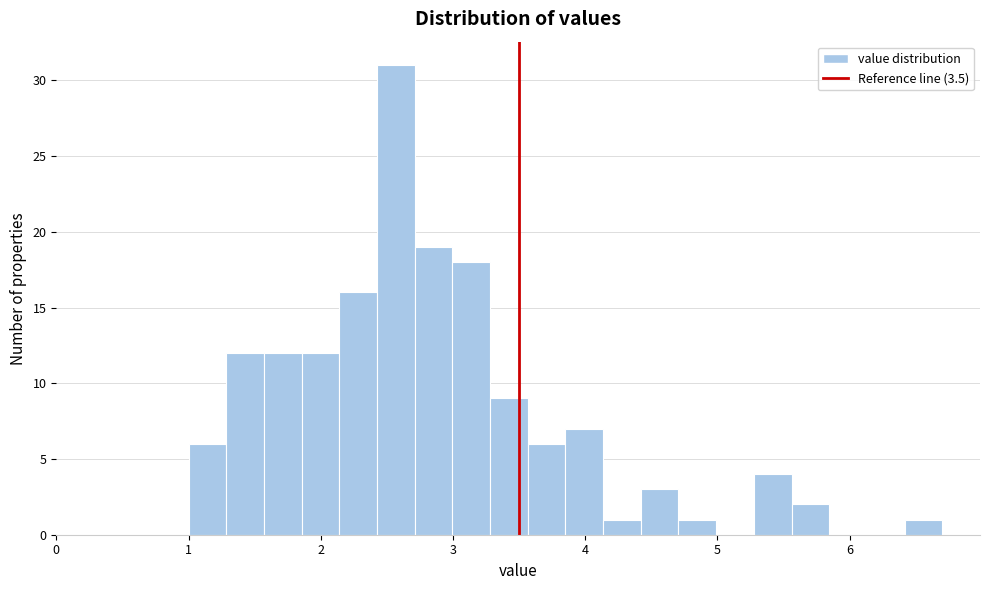

Around what value on the x-axis is the tallest bar? Give the approximate position of its centre, as read against the axis.

2.6